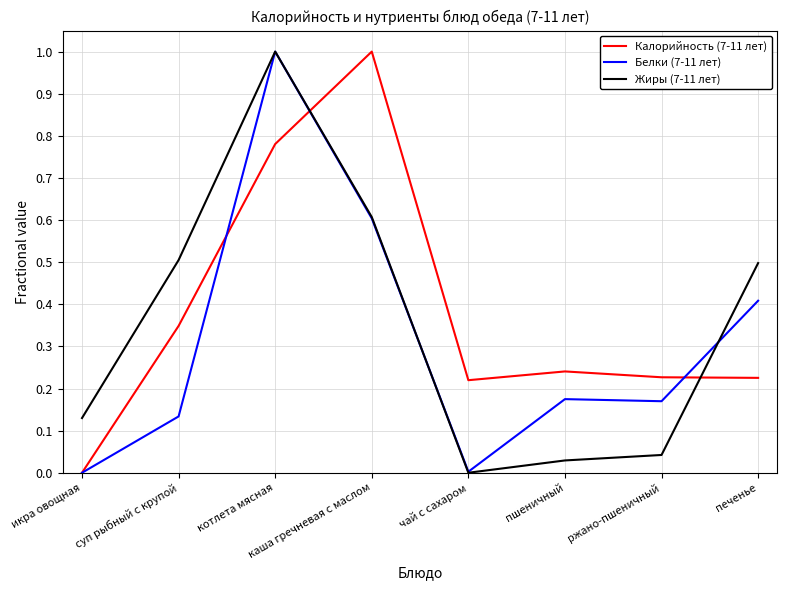

How many times do Калорийность (7-11 лет) and Жиры (7-11 лет) cross each other?

2